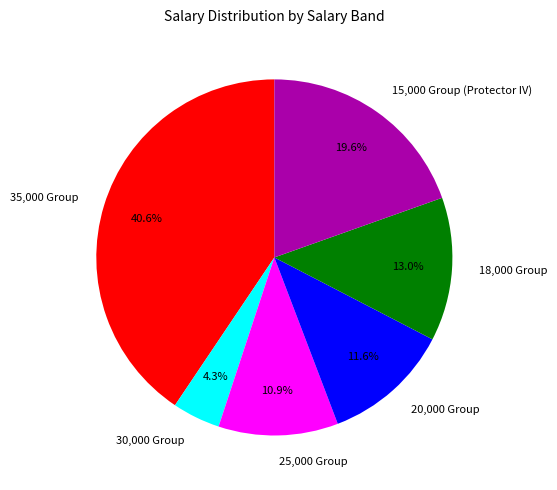

Does any single category account for the majority?

No